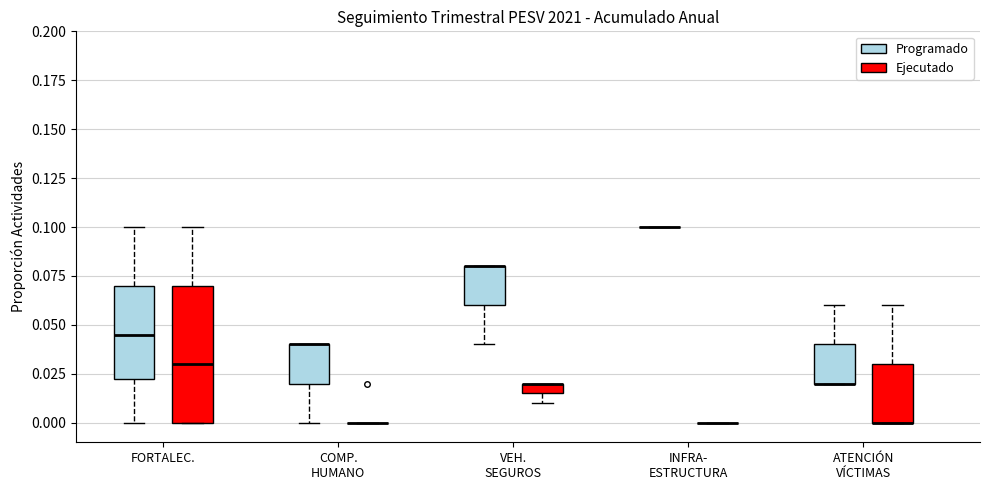

Which box is the tallest, from its lower edge to its upper edge?

FORTALEC. (Ejecutado)